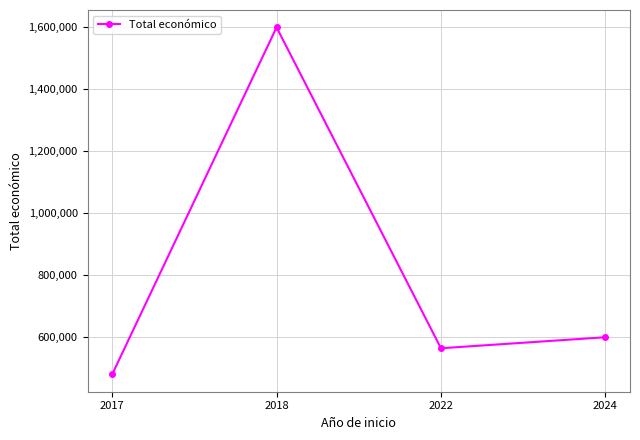

How many distinct data groups are displayed?

1